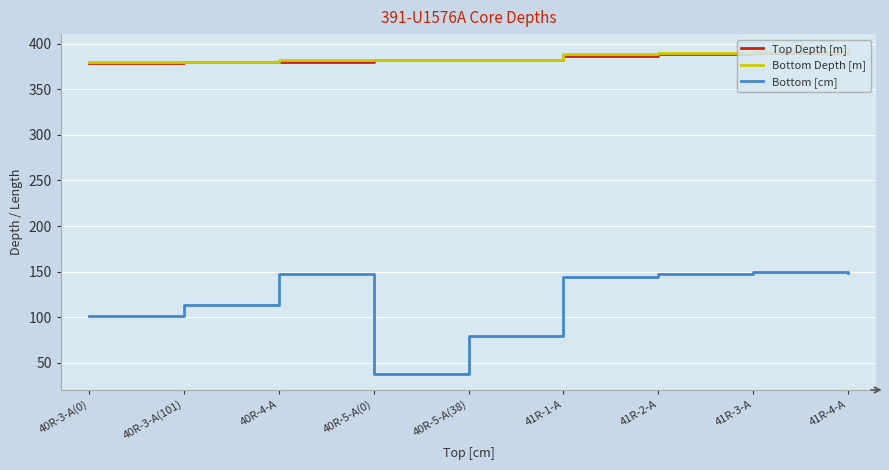

What is the highest value of the Bottom Depth [m] series?

392.8